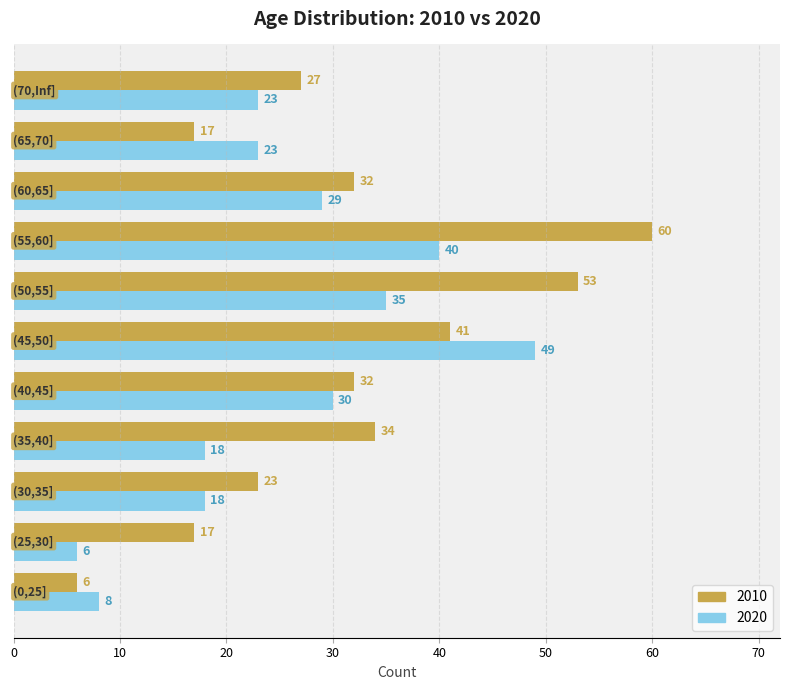

How many categories are shown in the chart?

11